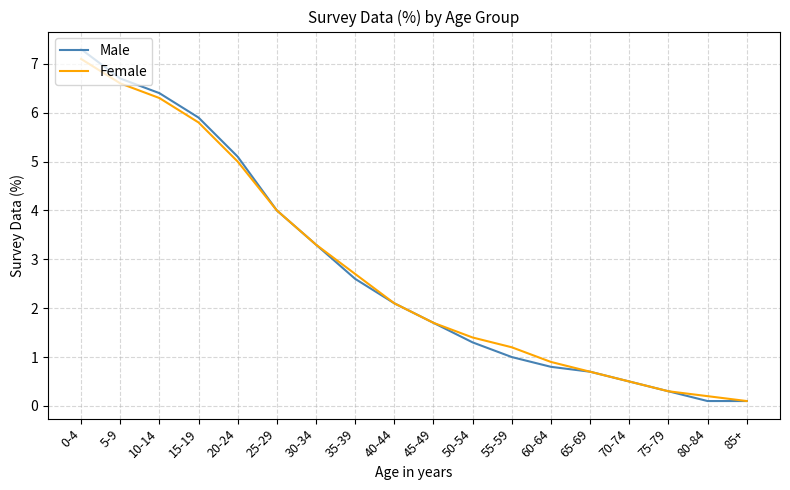

True or false: Female has a value of 3.7 at 15-19.

False